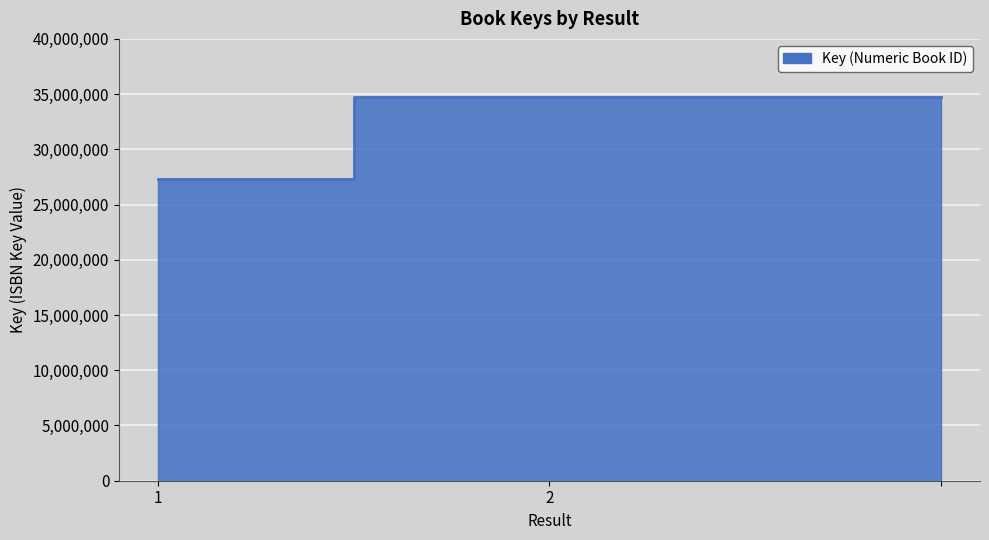

What is the label of the 1st point from the left?

1